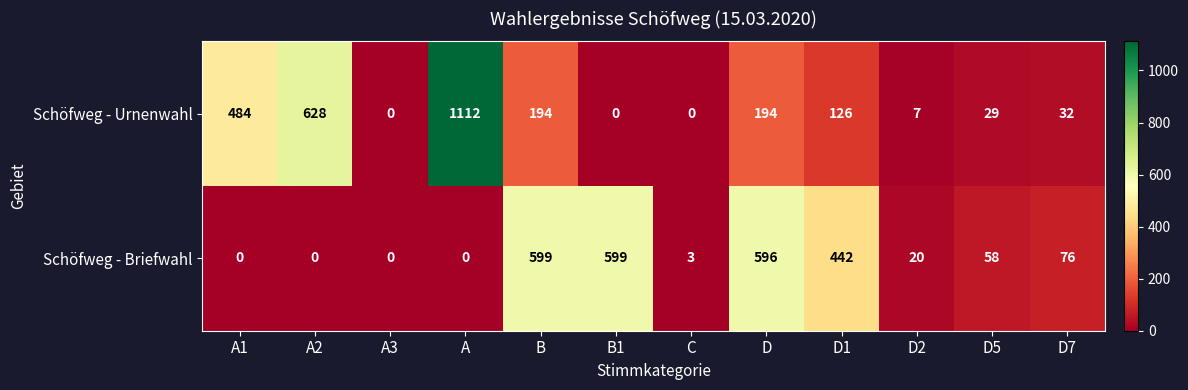

Rank the series by their maximum value, from highest to lowest.

Schöfweg - Urnenwahl, Schöfweg - Briefwahl